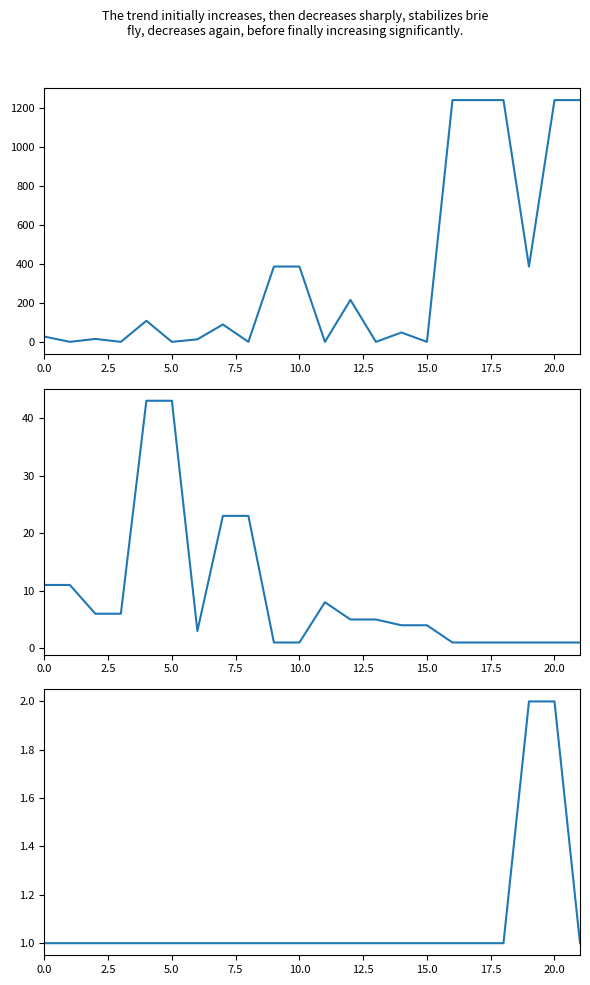

What value does the Retweet Count series have at 13, to the nearest 5?

5